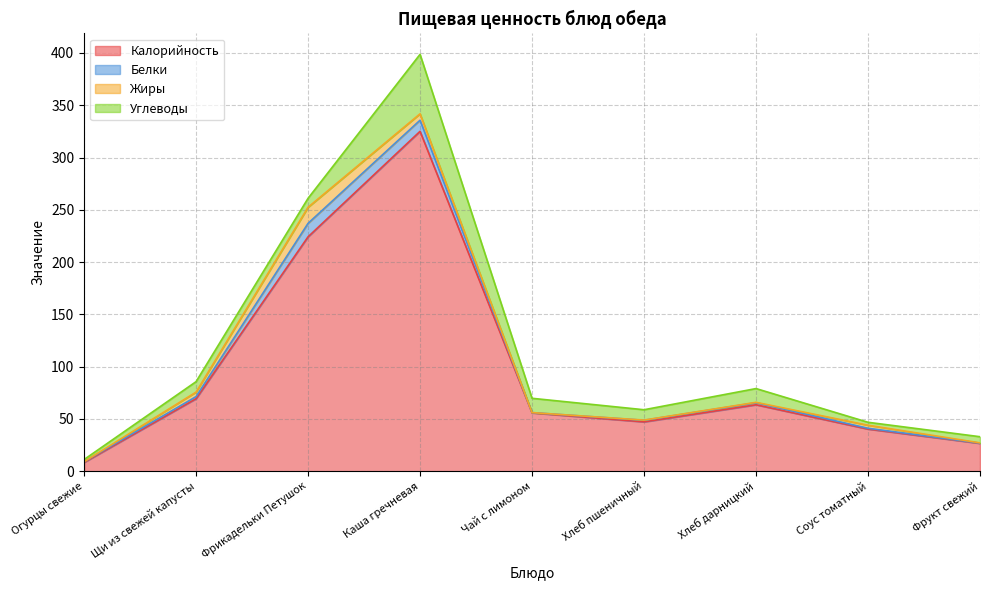

What is the difference between the highest and lowest values at Огурцы свежие?

8.4